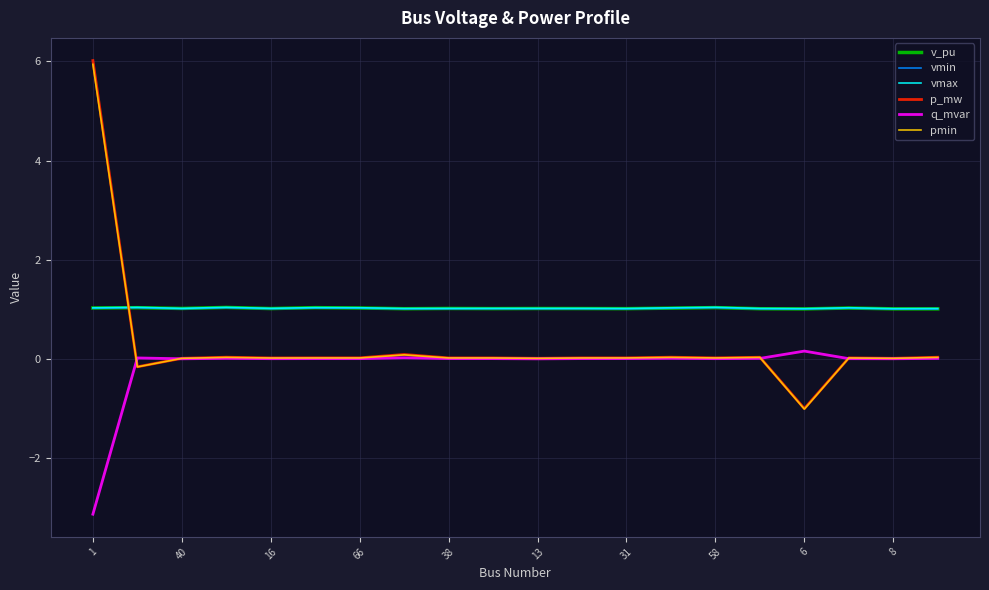

True or false: q_mvar and pmin cross at least once.

True